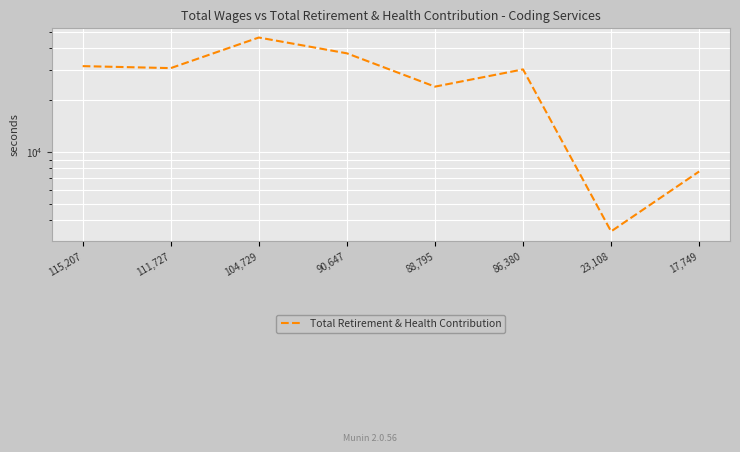

Where does the data first go above 30647?

115,207